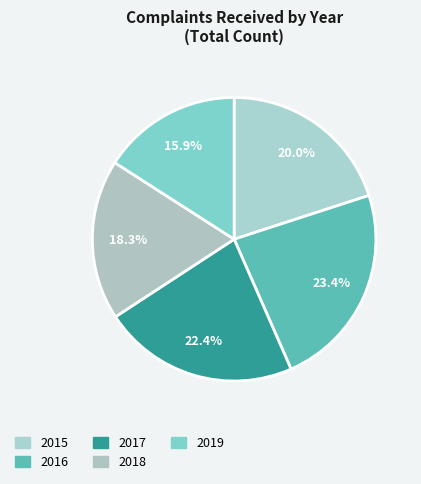

Is there any slice that represents more than half of the pie?

No